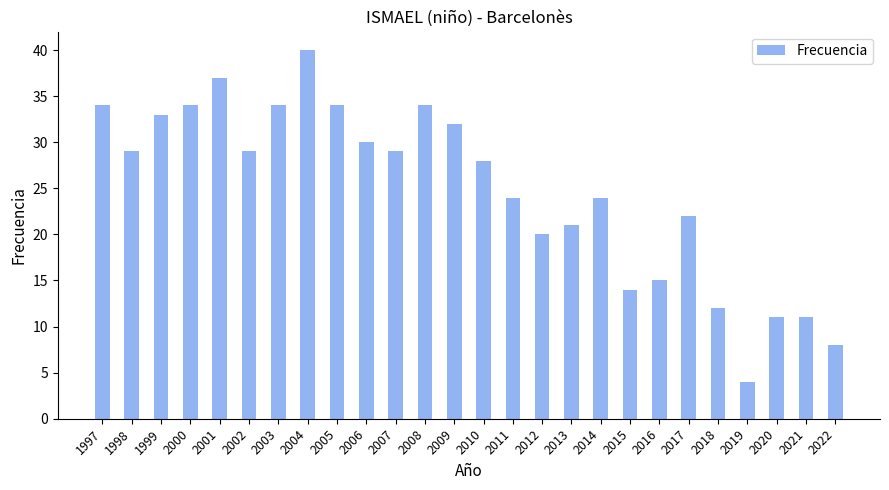

Which label corresponds to the largest value in the chart?

2004